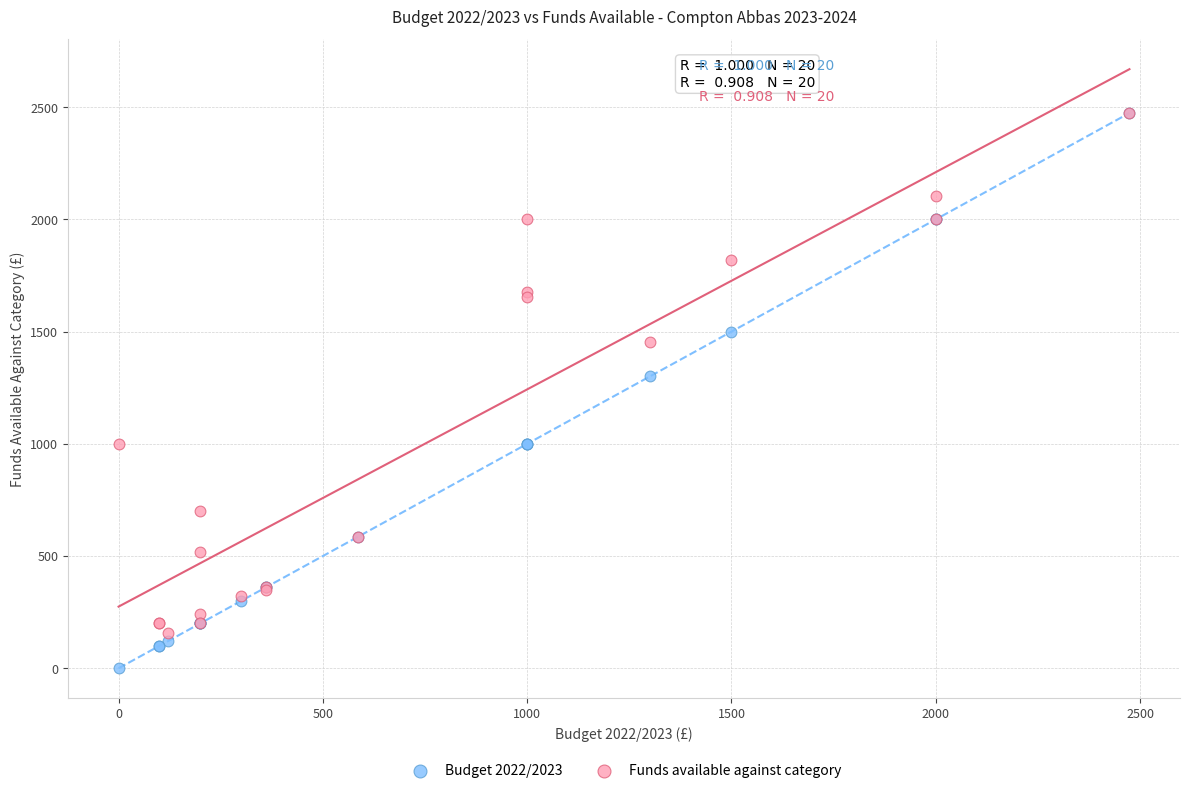

Which series contains the lowest Y value?

Budget 2022/2023